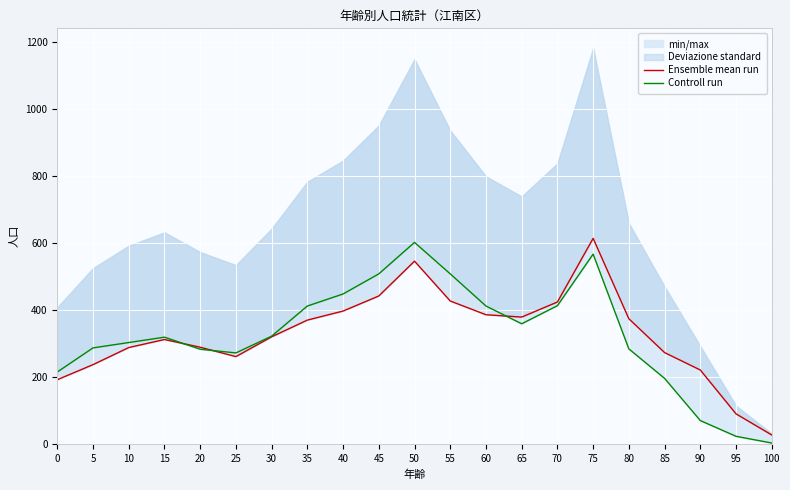

At how many categories does at least one series exceed 344?

10